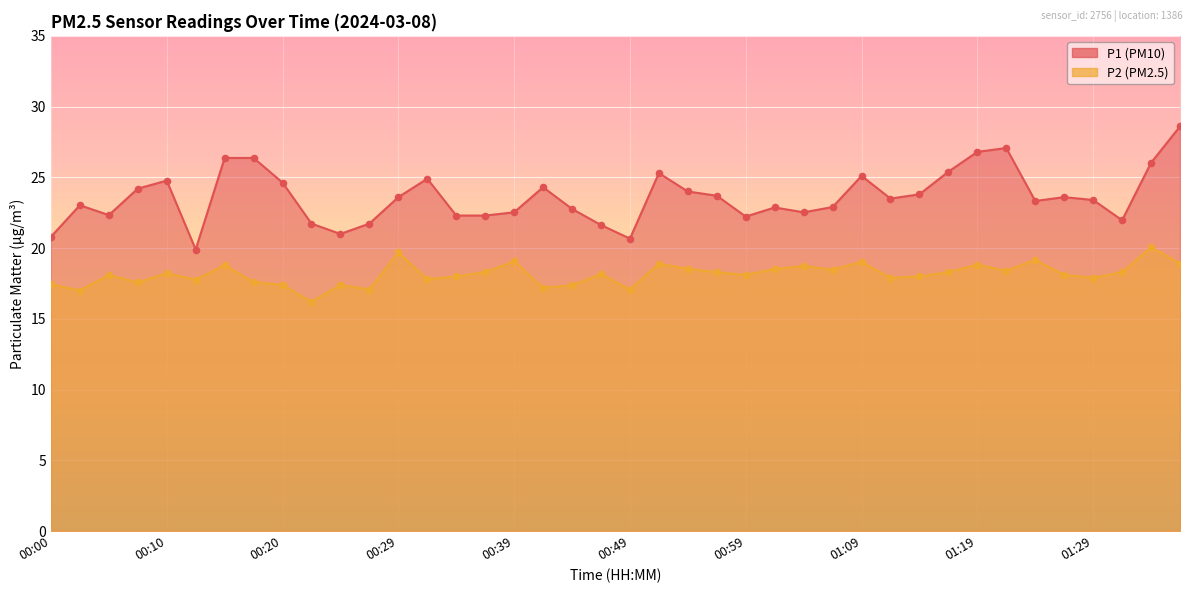

Which series contains the highest Y value?

P1_line